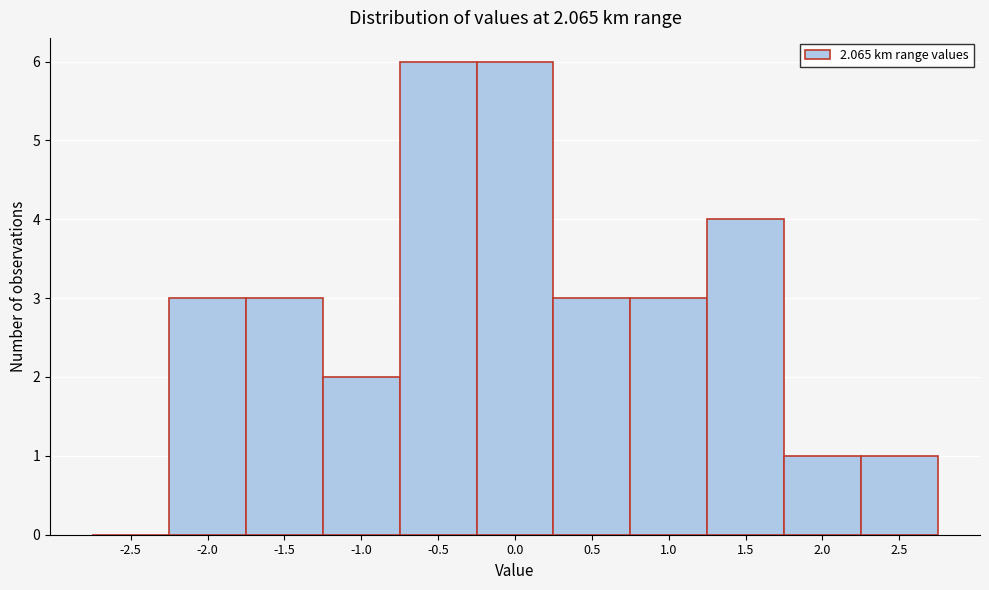

Which has a higher value, 1.5 or 2.0?

1.5